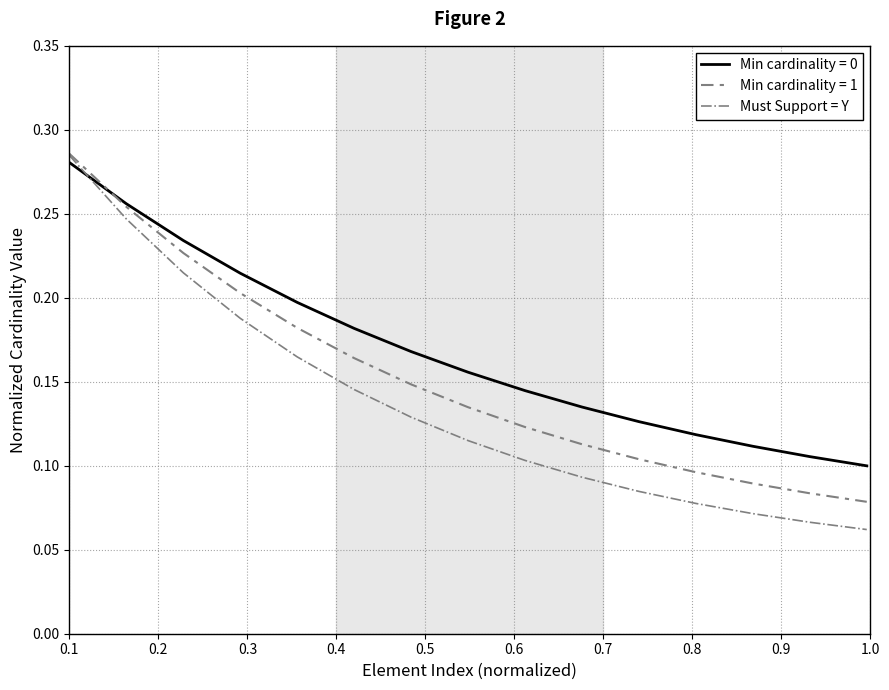

How many times do Must Support = Y and Min cardinality = 0 cross each other?

1